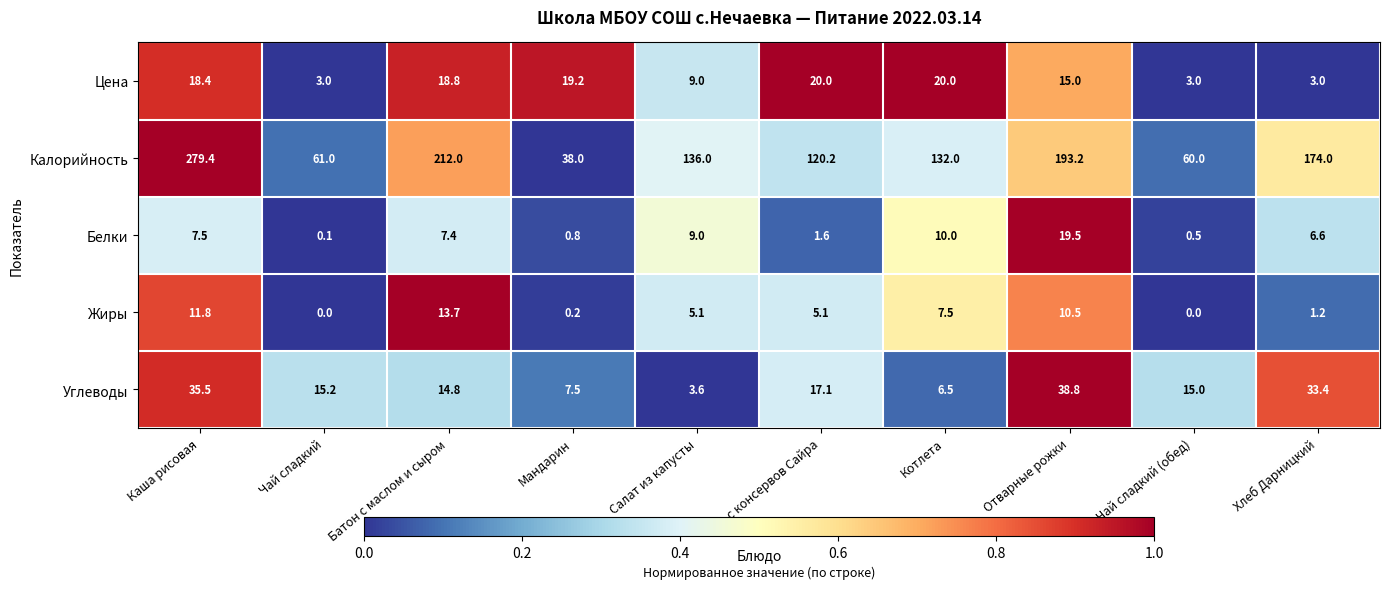

What is the total value across all series at Чай сладкий (обед)?

78.5